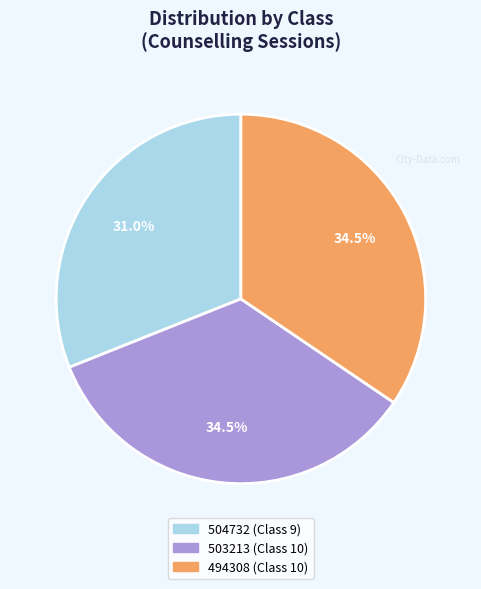

Does 494308 (Class 10) account for over 50% of the chart?

No